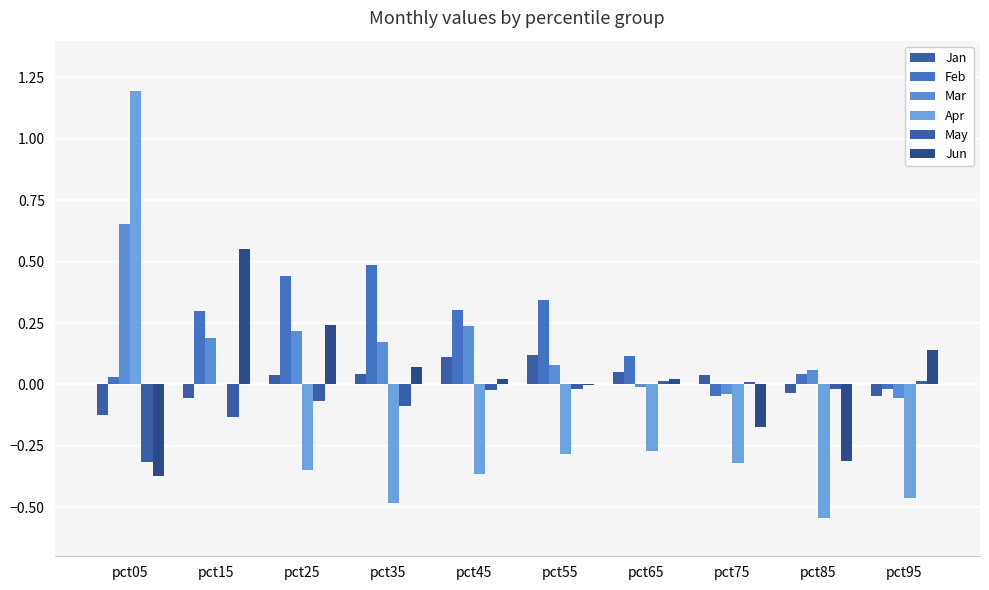

At which label is May closest to 0?

pct75